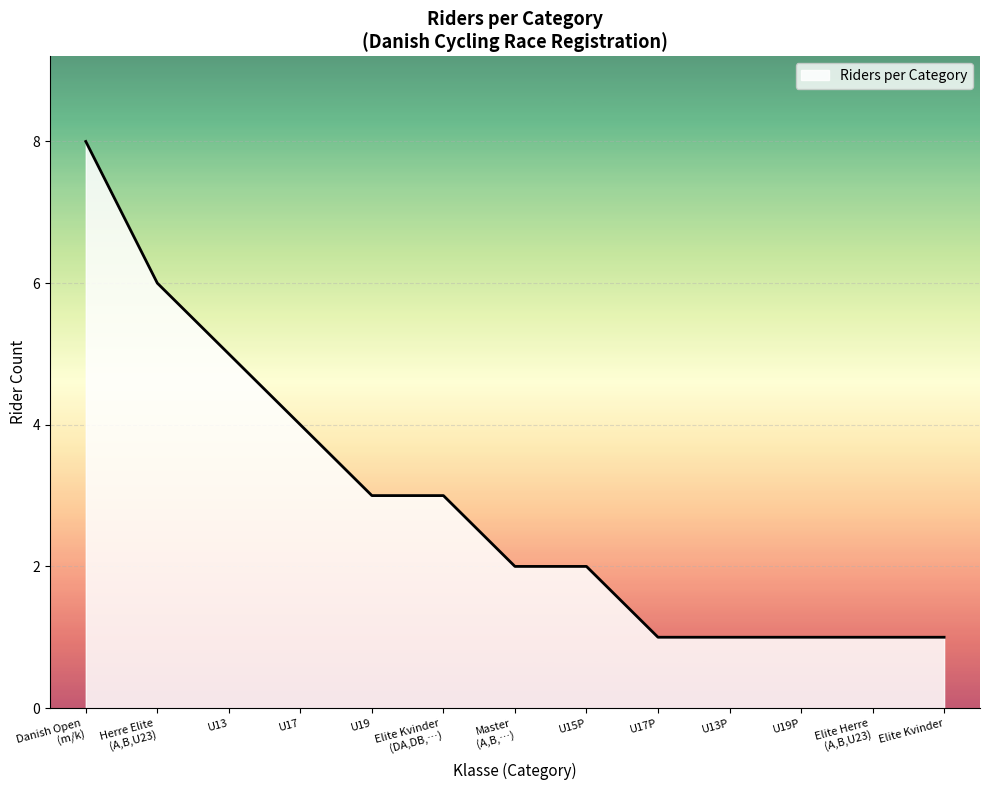

What position from the right is U13P?

4